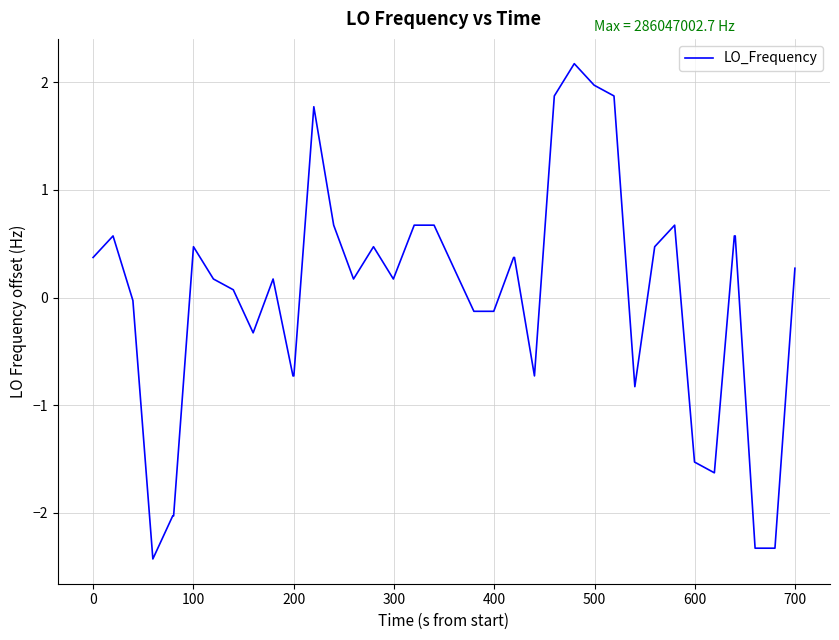

What is the smallest value displayed?

-2.4